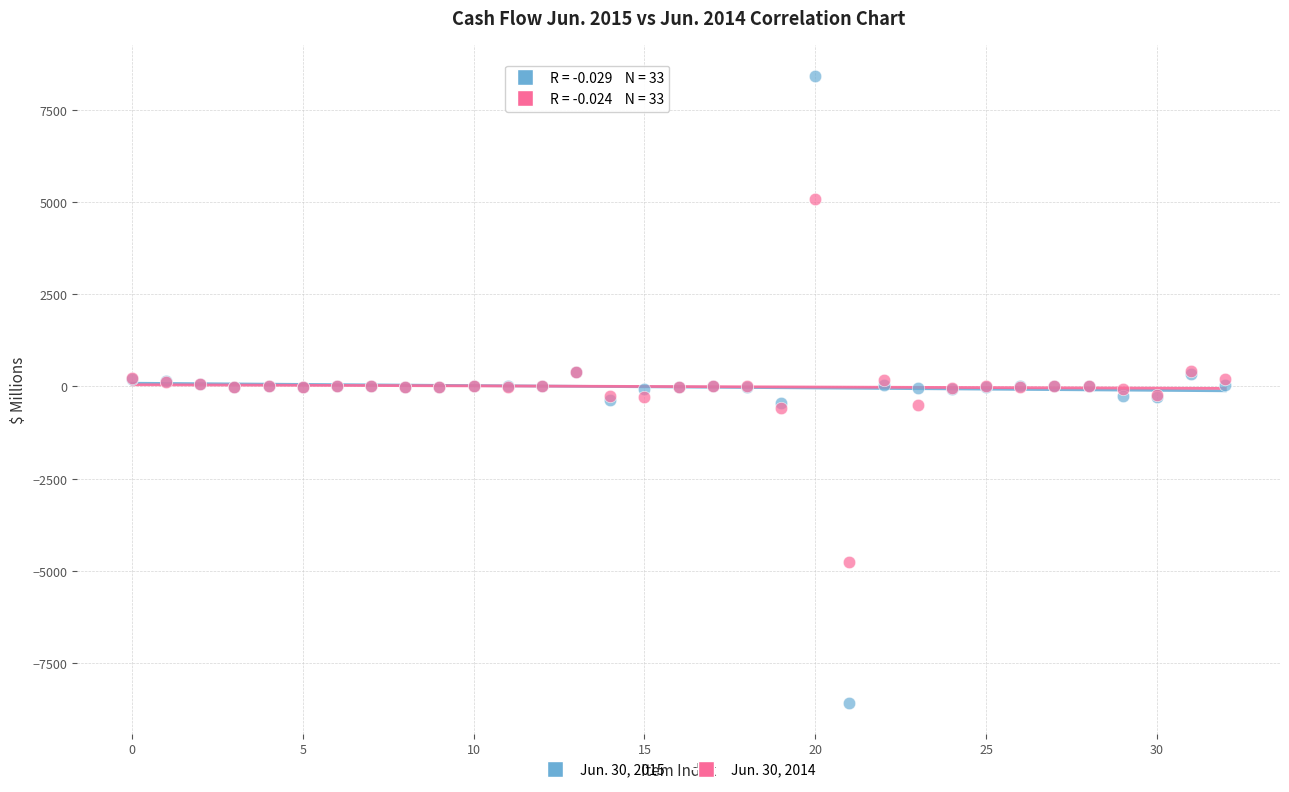

Which series contains the highest Y value?

Jun. 30, 2015